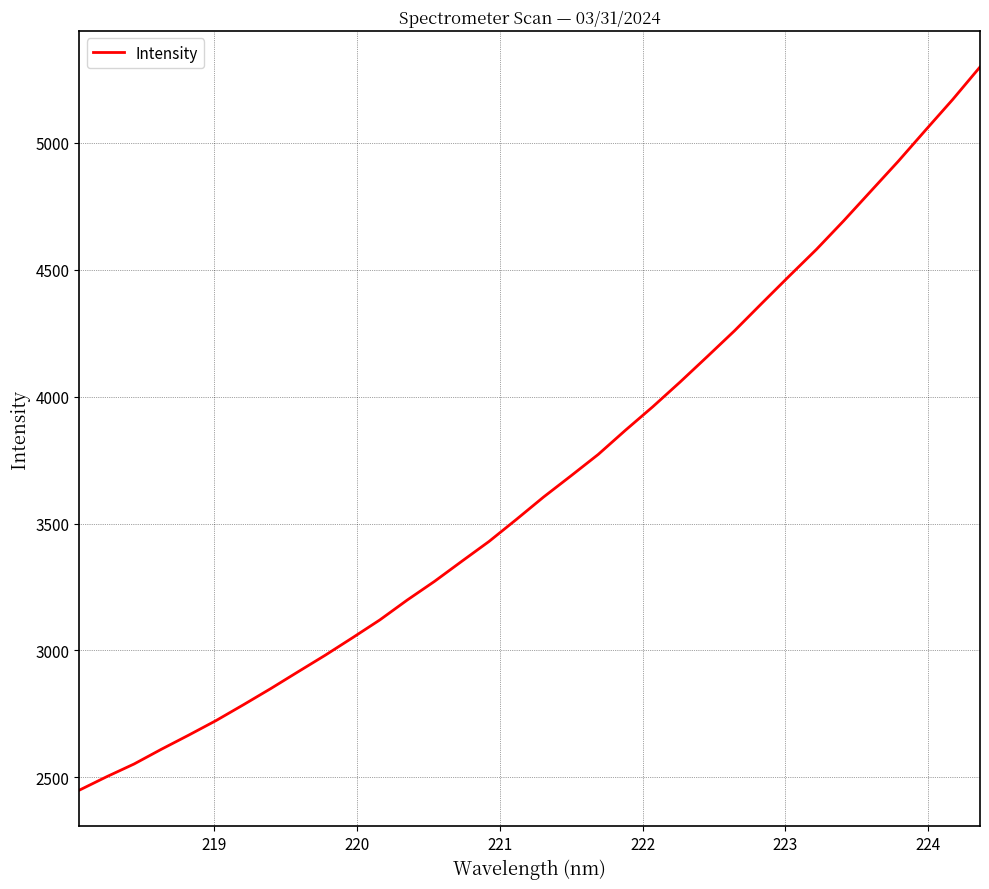

What is the greatest value displayed?

5298.8